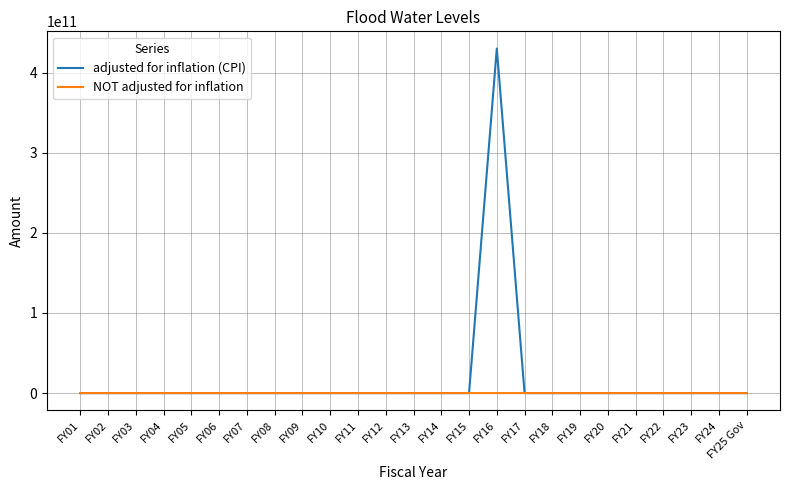

Rank the series by their maximum value, from lowest to highest.

NOT adjusted for inflation, adjusted for inflation (CPI)